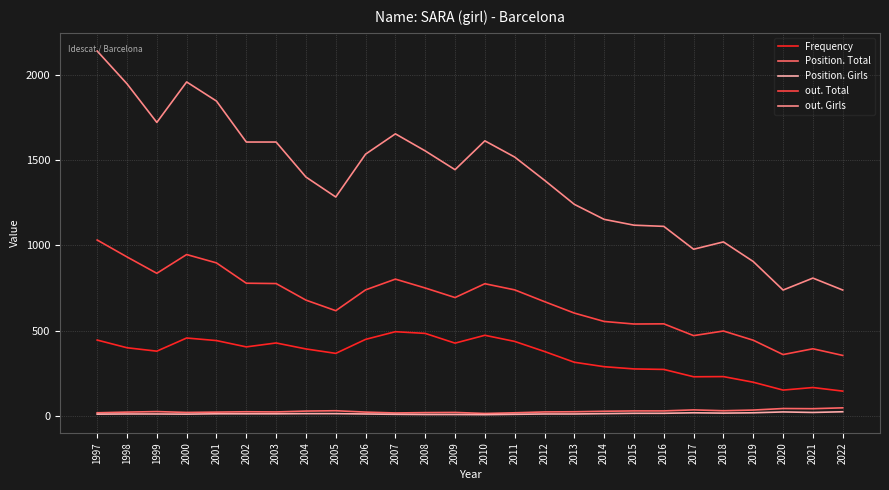

How many lines are shown in the chart?

5